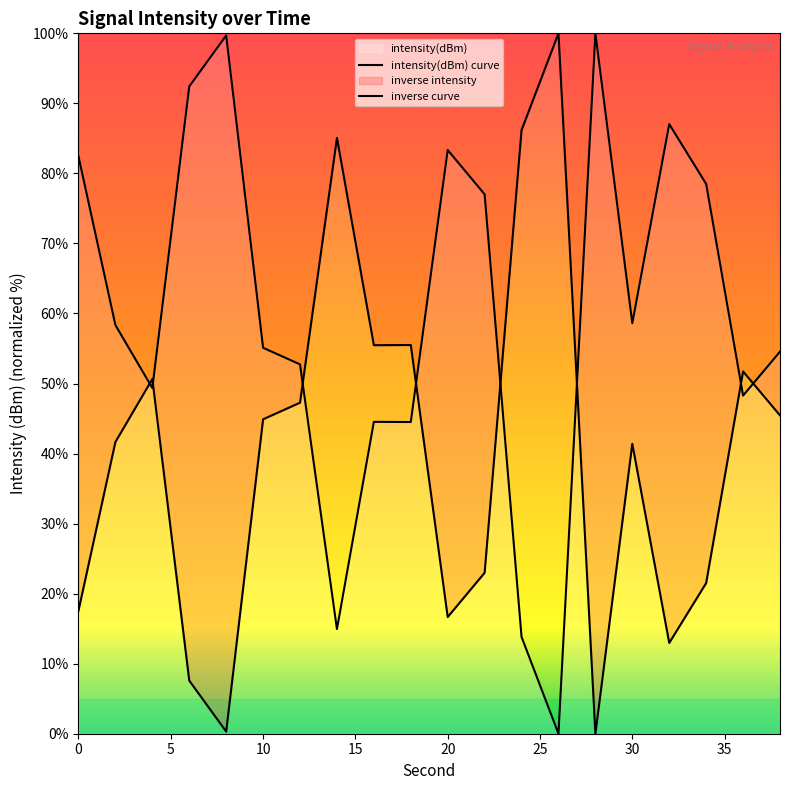

What is the difference between the values at 24 and 4?

35.5